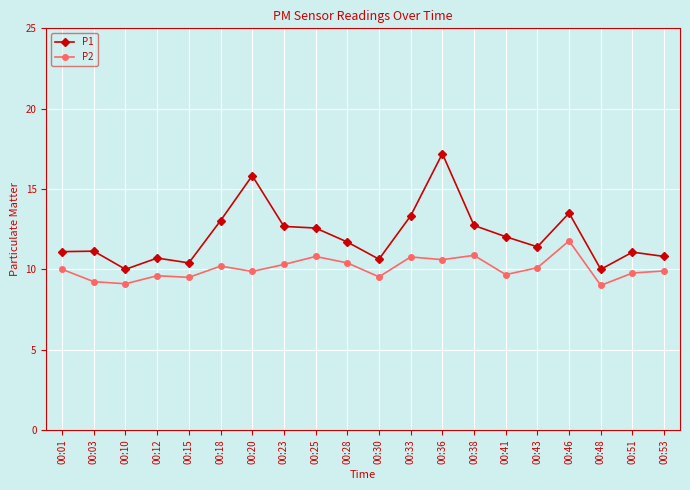

Rank the series by their average value, from highest to lowest.

P1, P2